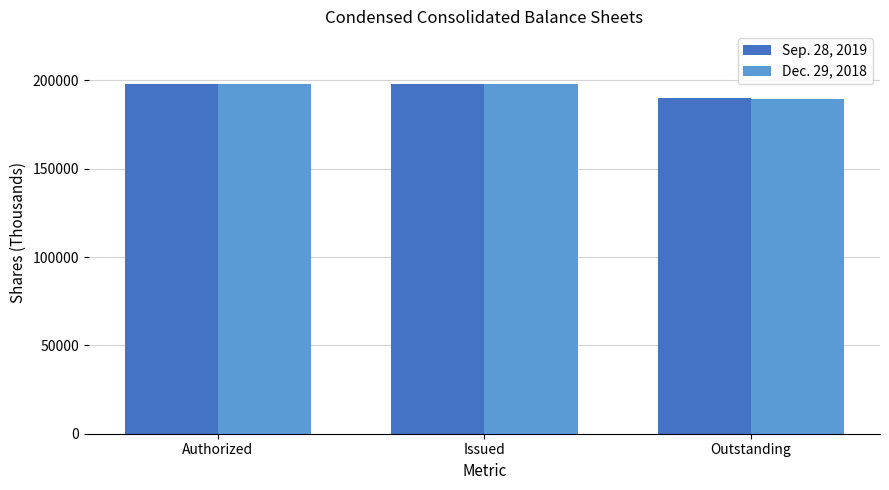

What is the value of the Dec. 29, 2018 bar at the 1st from the left?

198077